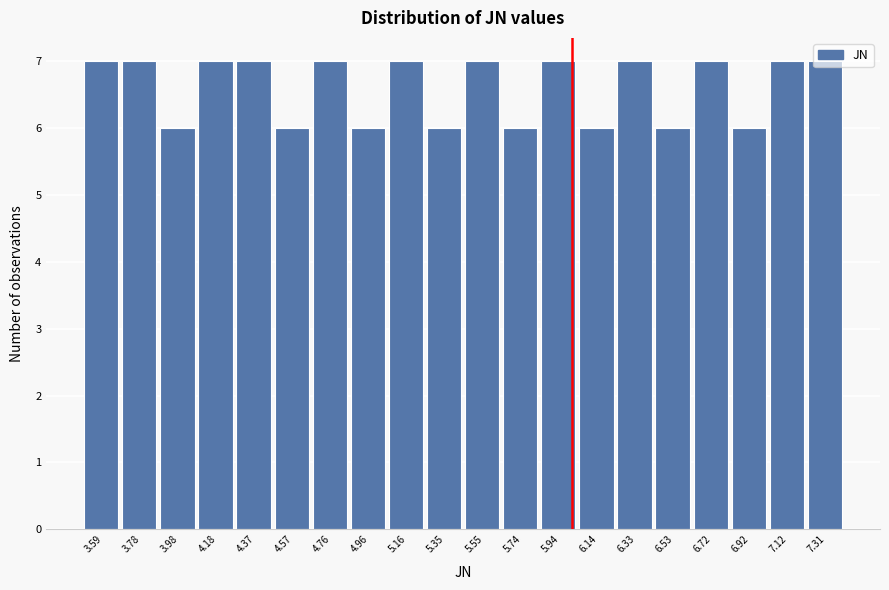

What is the height of the bar covering 5.254 to 5.450 on the x-axis? Neither the bar edges nor the heights are printed on the chart, so give them approximately, as read against the axes.

6